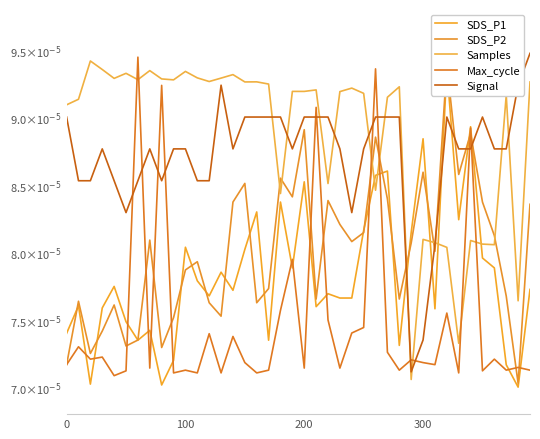

Reading right to left, transcribe all the data shown in this chart.

SDS_P1: 0.0	0.0	0.0	0.0	0.0	0.0	0.0	0.0	0.0	0.0	0.0	0.0	0.0	0.0	0.0	0.0	0.0	0.0	0.0	0.0	0.0	0.0	0.0	0.0	0.0	0.0	0.0	0.0	0.0	0.0	0.0	0.0	0.0	0.0	0.0	0.0	0.0	0.0	0.0	0.0
SDS_P2: 0.0	0.0	0.0	0.0	0.0	0.0	0.0	0.0	0.0	0.0	0.0	0.0	0.0	0.0	0.0	0.0	0.0	0.0	0.0	0.0	0.0	0.0	0.0	0.0	0.0	0.0	0.0	0.0	0.0	0.0	0.0	0.0	0.0	0.0	0.0	0.0	0.0	0.0	0.0	0.0
Samples: 0.0	0.0	0.0	0.0	0.0	0.0	0.0	0.0	0.0	0.0	0.0	0.0	0.0	0.0	0.0	0.0	0.0	0.0	0.0	0.0	0.0	0.0	0.0	0.0	0.0	0.0	0.0	0.0	0.0	0.0	0.0	0.0	0.0	0.0	0.0	0.0	0.0	0.0	0.0	0.0
Max_cycle: 0.0	0.0	0.0	0.0	0.0	0.0	0.0	0.0	0.0	0.0	0.0	0.0	0.0	0.0	0.0	0.0	0.0	0.0	0.0	0.0	0.0	0.0	0.0	0.0	0.0	0.0	0.0	0.0	0.0	0.0	0.0	0.0	0.0	0.0	0.0	0.0	0.0	0.0	0.0	0.0
Signal: 0.0	0.0	0.0	0.0	0.0	0.0	0.0	0.0	0.0	0.0	0.0	0.0	0.0	0.0	0.0	0.0	0.0	0.0	0.0	0.0	0.0	0.0	0.0	0.0	0.0	0.0	0.0	0.0	0.0	0.0	0.0	0.0	0.0	0.0	0.0	0.0	0.0	0.0	0.0	0.0